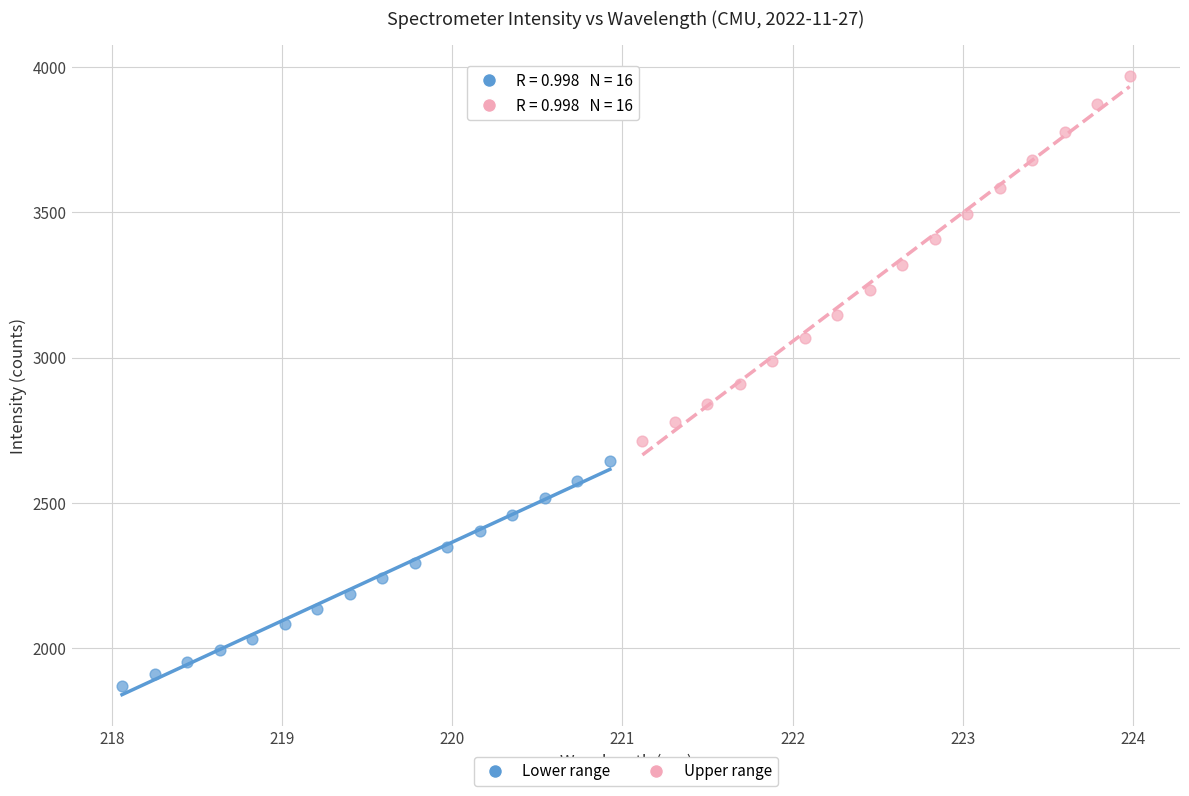

Which series reaches the minimum Y coordinate?

Lower range